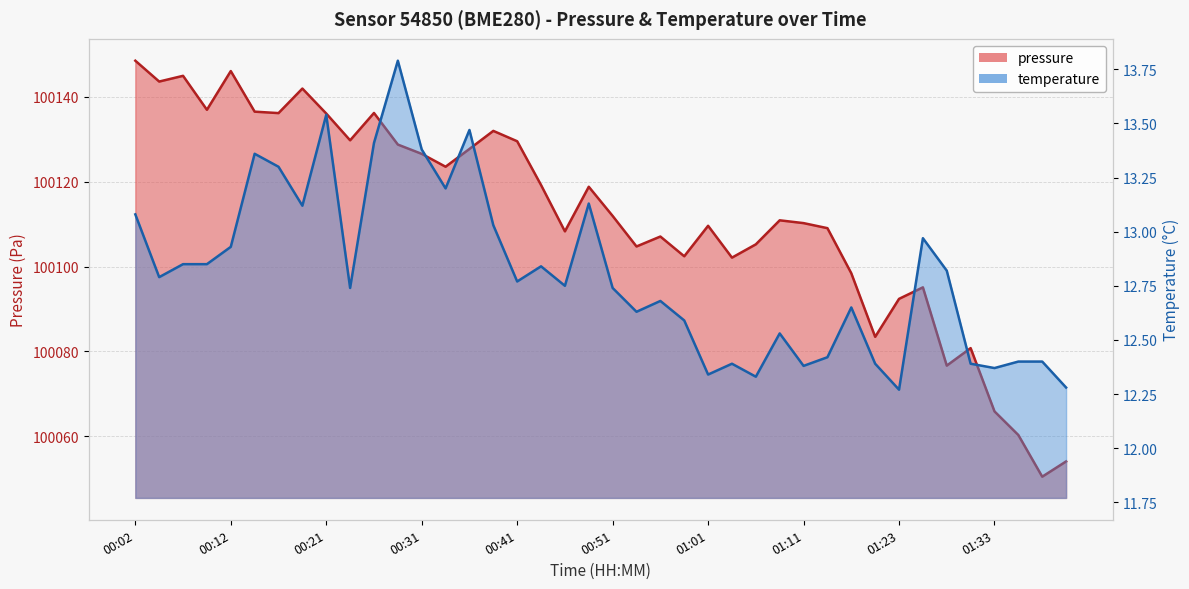

What is the label of the 27th point from the left?

01:06